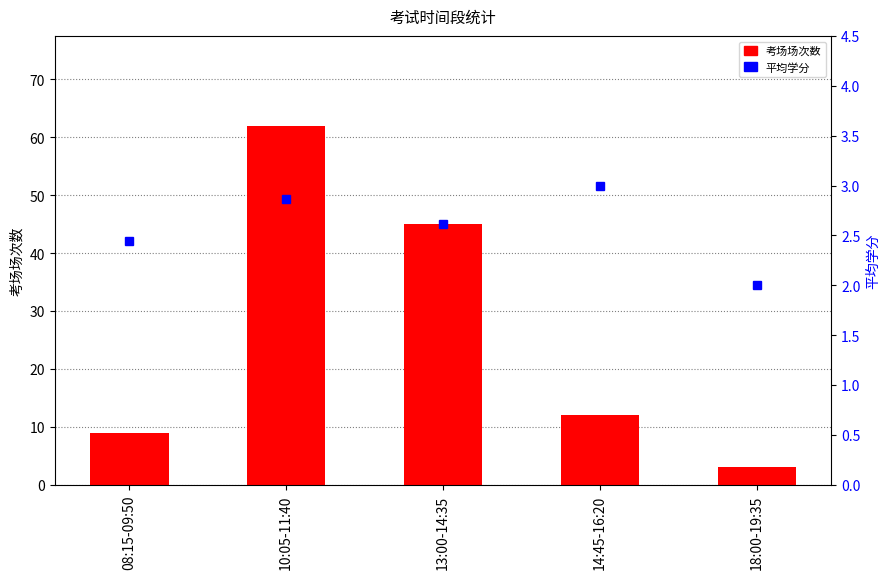

At which category is the sum across all series the highest?

10:05-11:40